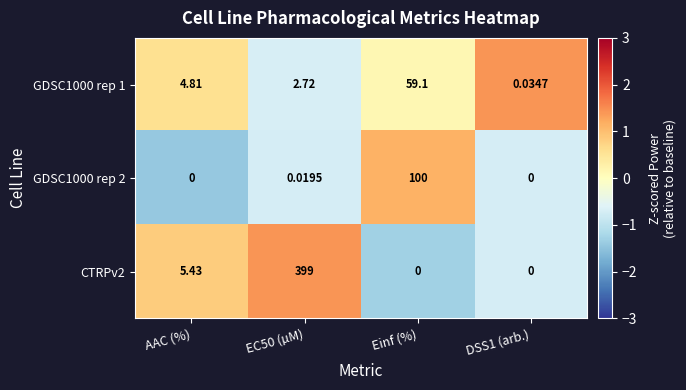

At which label is GDSC1000 rep 1 closest to 29?

AAC (%)